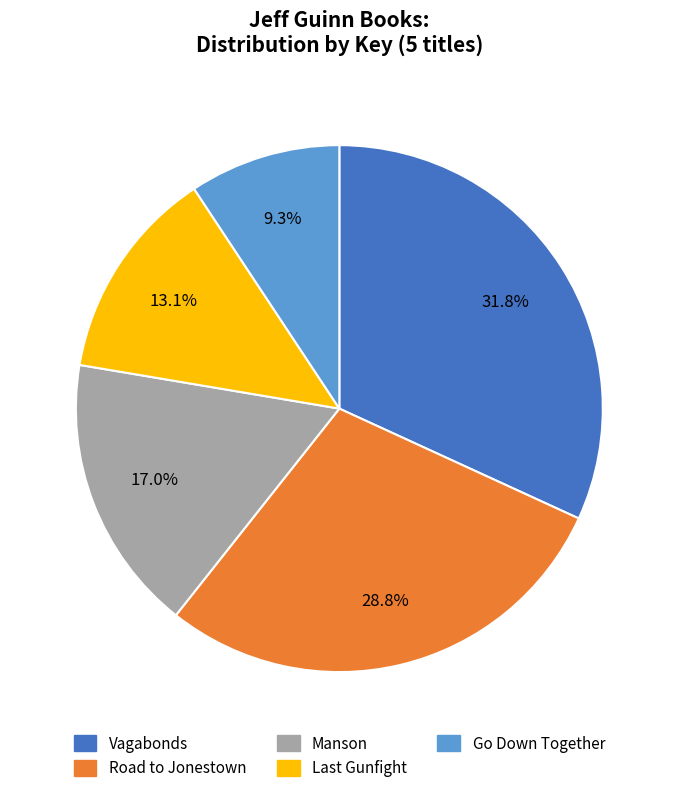

Does Road to Jonestown represent more than half of the total?

No